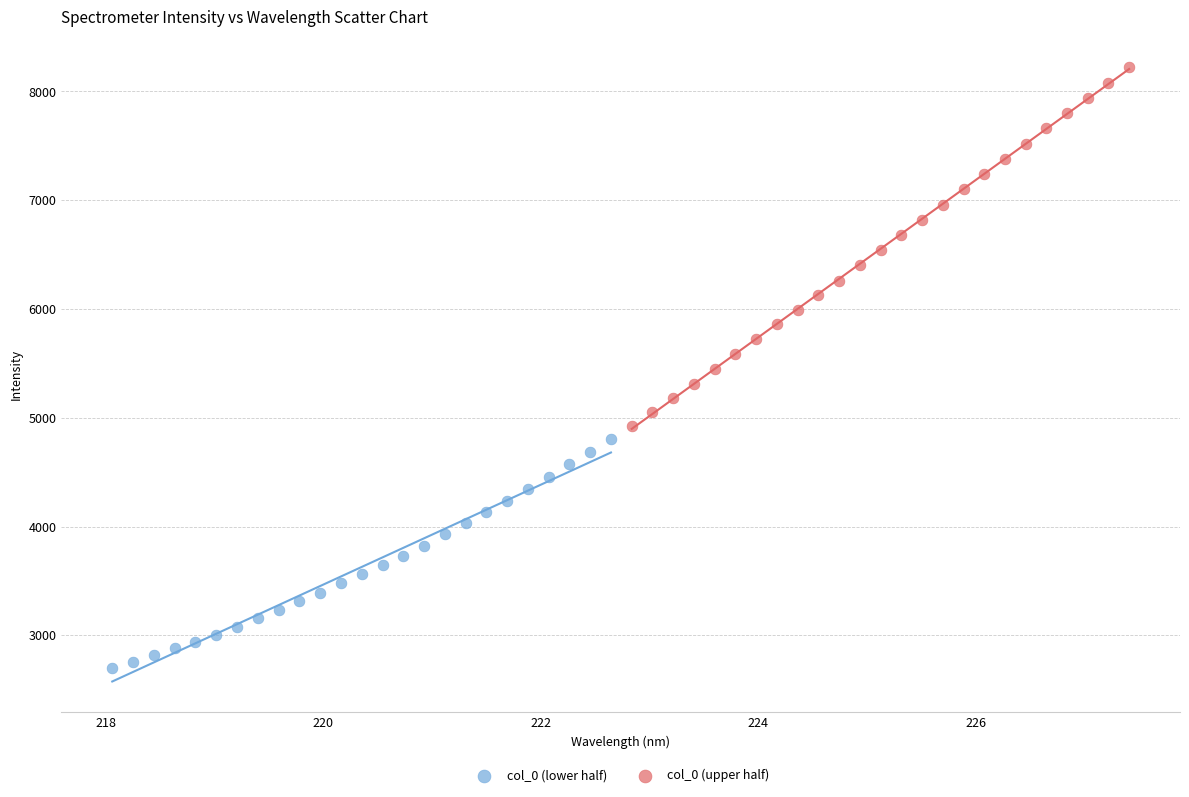

What are all the series names shown in the legend?

col_0 (lower half), col_0 (upper half)